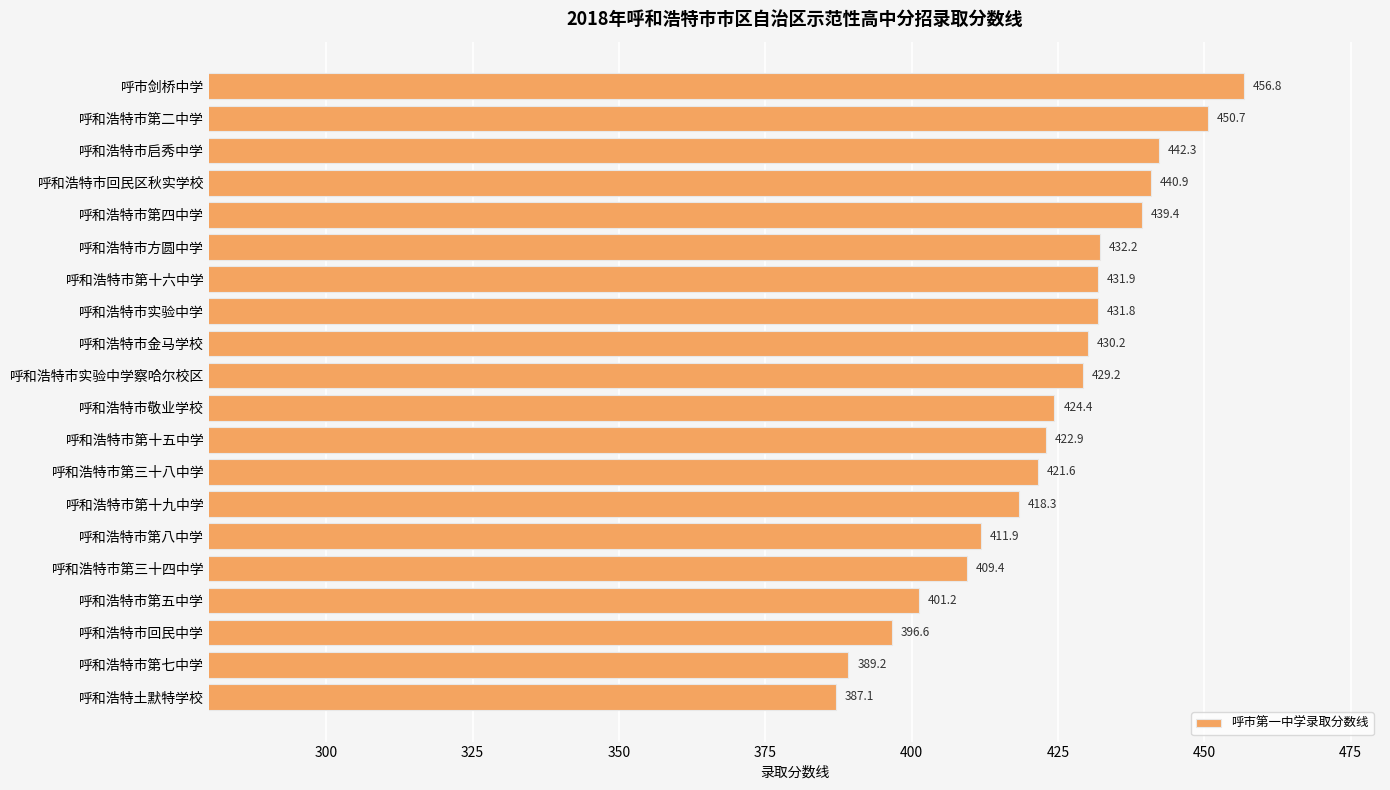

Reading top to bottom, extract all data points from this chart.

呼市剑桥中学=456.8	呼和浩特市第二中学=450.7	呼和浩特市启秀中学=442.3	呼和浩特市回民区秋实学校=440.9	呼和浩特市第四中学=439.4	呼和浩特市方圆中学=432.2	呼和浩特市第十六中学=431.9	呼和浩特市实验中学=431.8	呼和浩特市金马学校=430.2	呼和浩特市实验中学察哈尔校区=429.2	呼和浩特市敬业学校=424.4	呼和浩特市第十五中学=422.9	呼和浩特市第三十八中学=421.6	呼和浩特市第十九中学=418.3	呼和浩特市第八中学=411.9	呼和浩特市第三十四中学=409.4	呼和浩特市第五中学=401.2	呼和浩特市回民中学=396.6	呼和浩特市第七中学=389.2	呼和浩特土默特学校=387.1